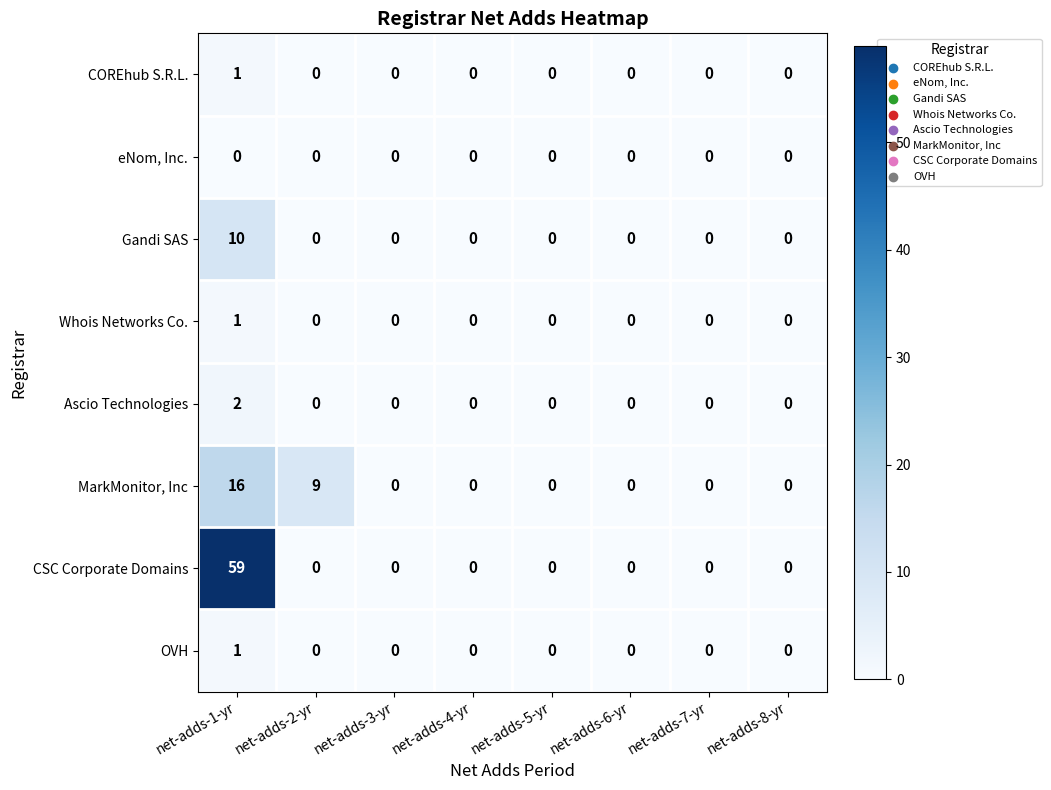

What is the greatest value displayed?

59